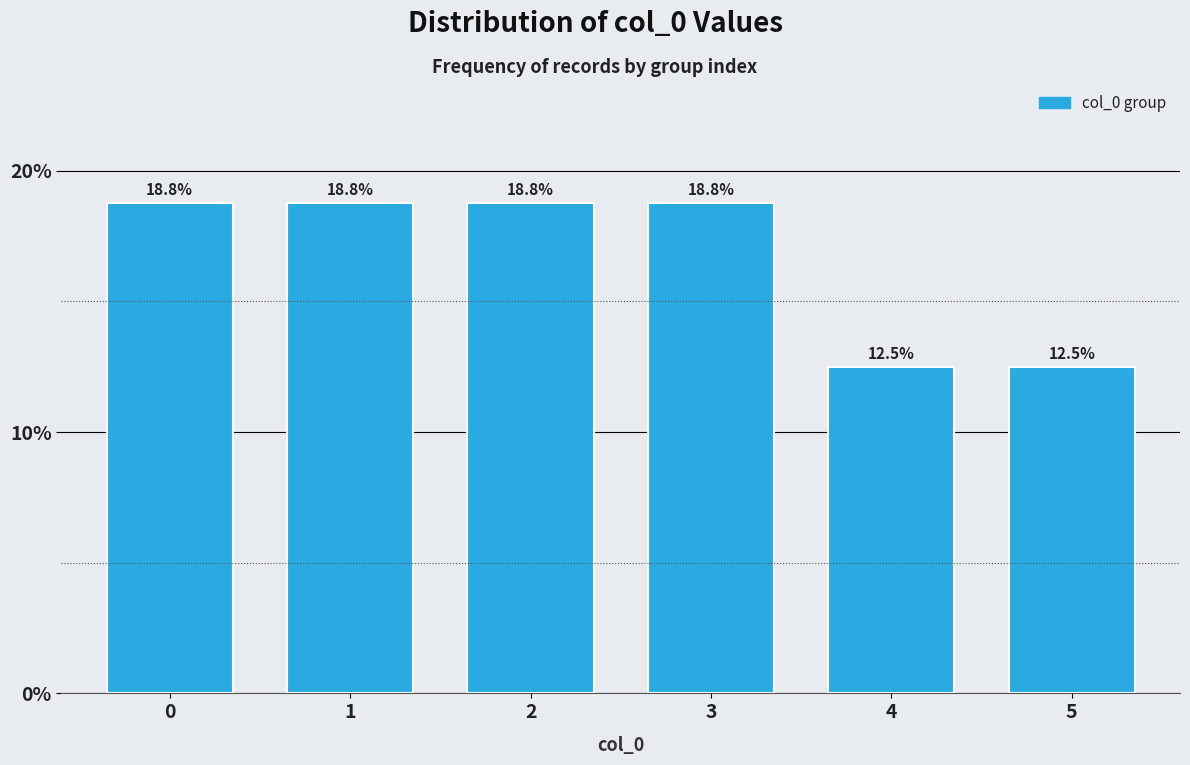

Are the bars horizontal?

No